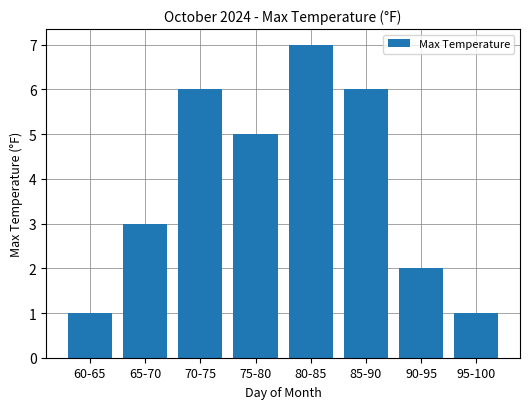

How many values are below 5?

4